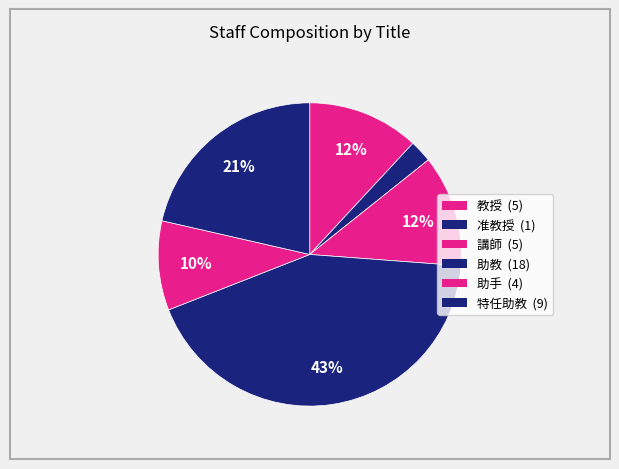

How many segments does this pie chart have?

6